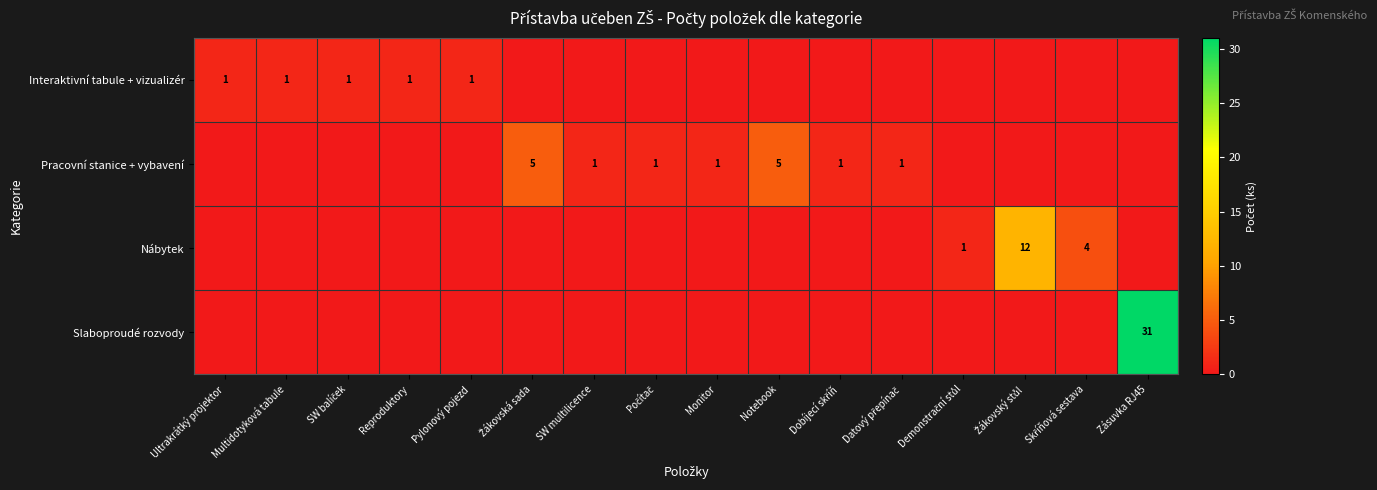

True or false: Interaktivní tabule + vizualizér has a value of 1 at Ultrakrátký projektor.

True